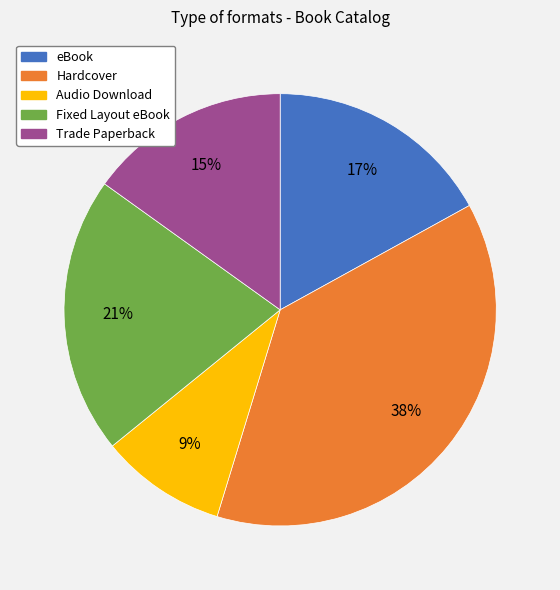

To the nearest percent, what is the combined percentage of Fixed Layout eBook and Trade Paperback?

36%